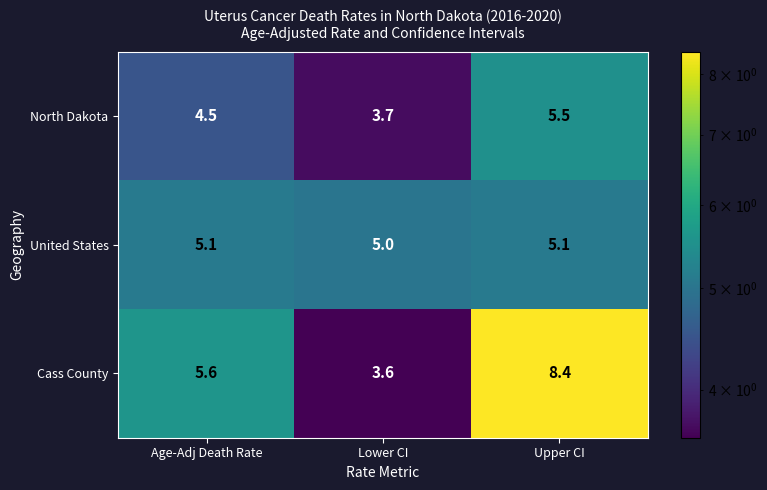

True or false: United States has a value of 2.0 at Lower CI.

False